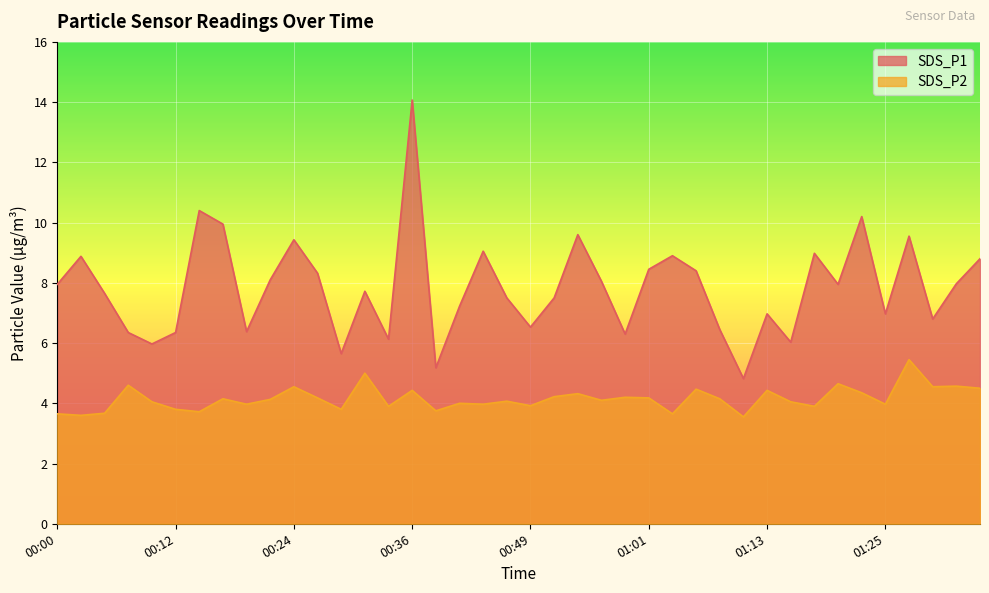

True or false: SDS_P1 and SDS_P2 cross at least once.

False